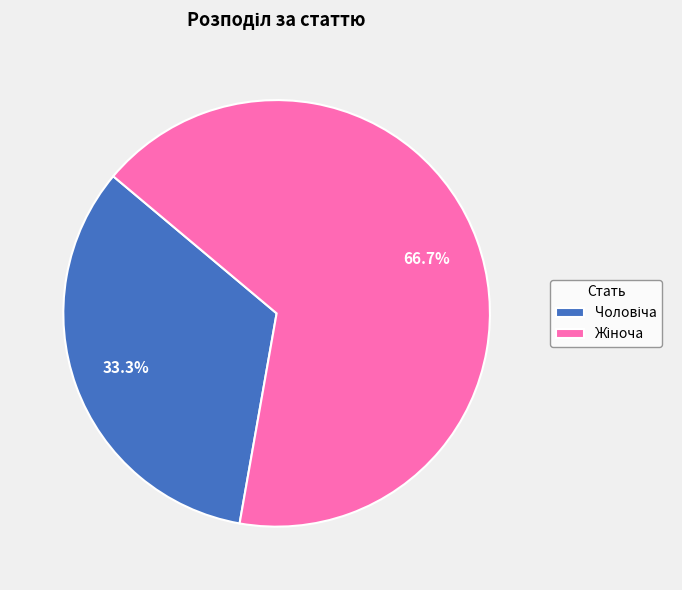

Is there a majority slice in this chart?

Yes